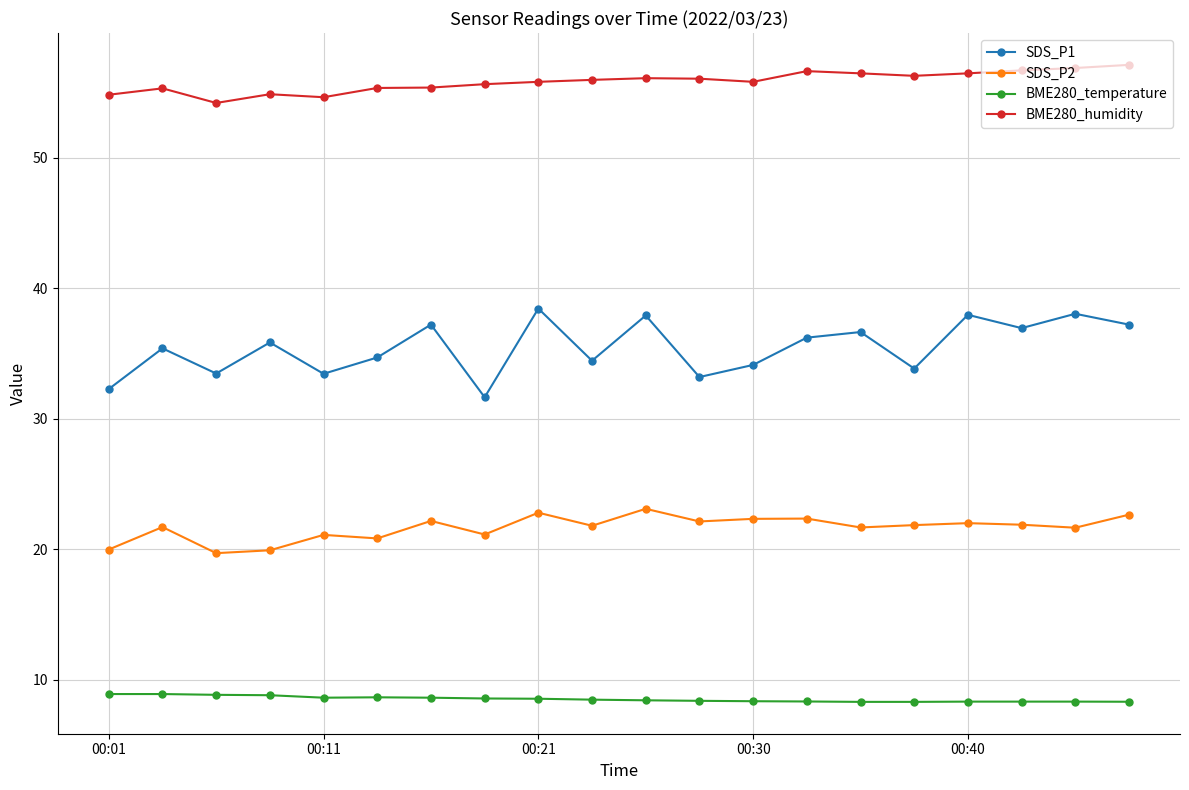

What is the value of the BME280_humidity point at the 16th from the left?

56.3